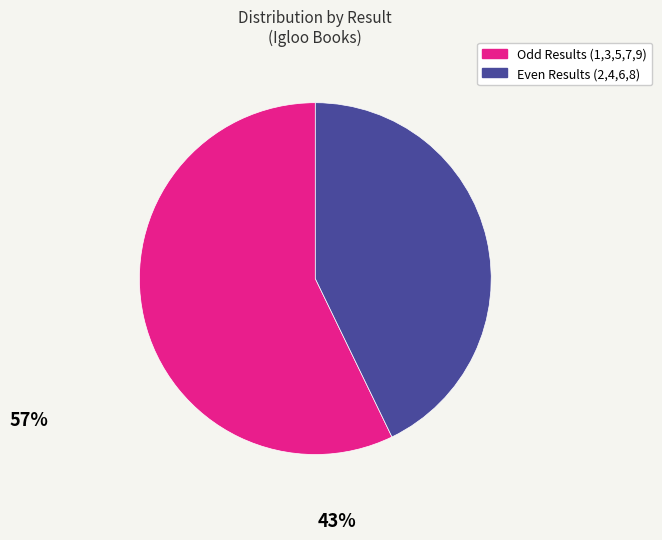

Is there a majority slice in this chart?

Yes